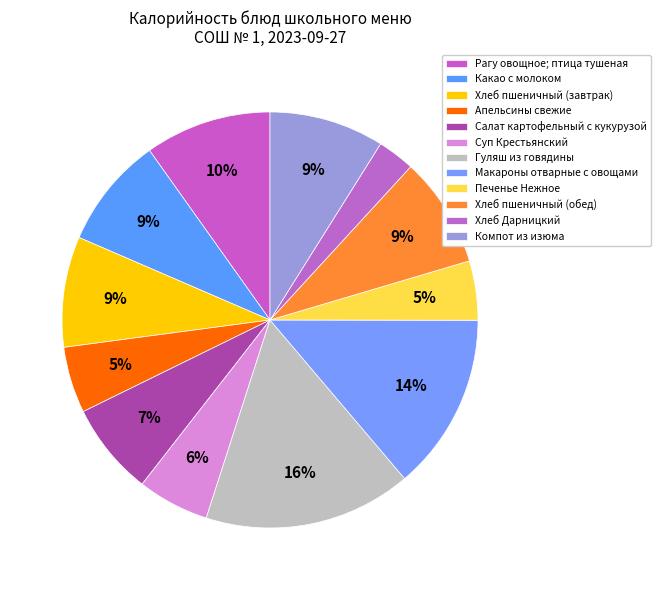

To the nearest percent, what portion does Суп Крестьянский represent?

6%